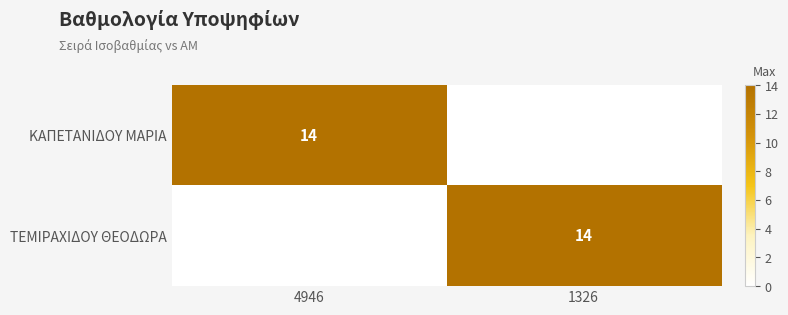

Is it true that ΚΑΠΕΤΑΝΙΔΟΥ ΜΑΡΙΑ equals 22 at 4946?

False